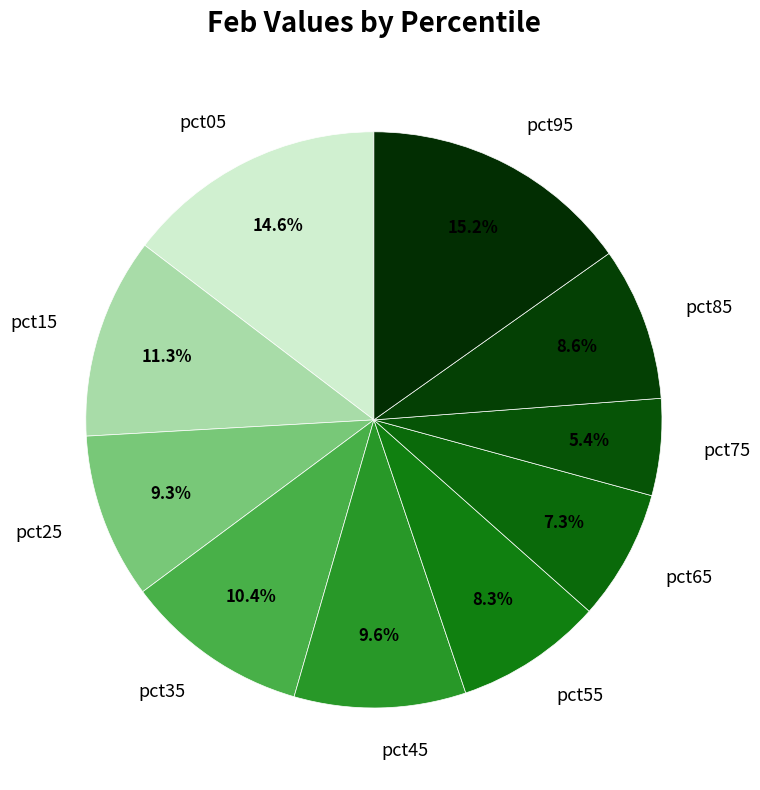

Does any single category account for the majority?

No